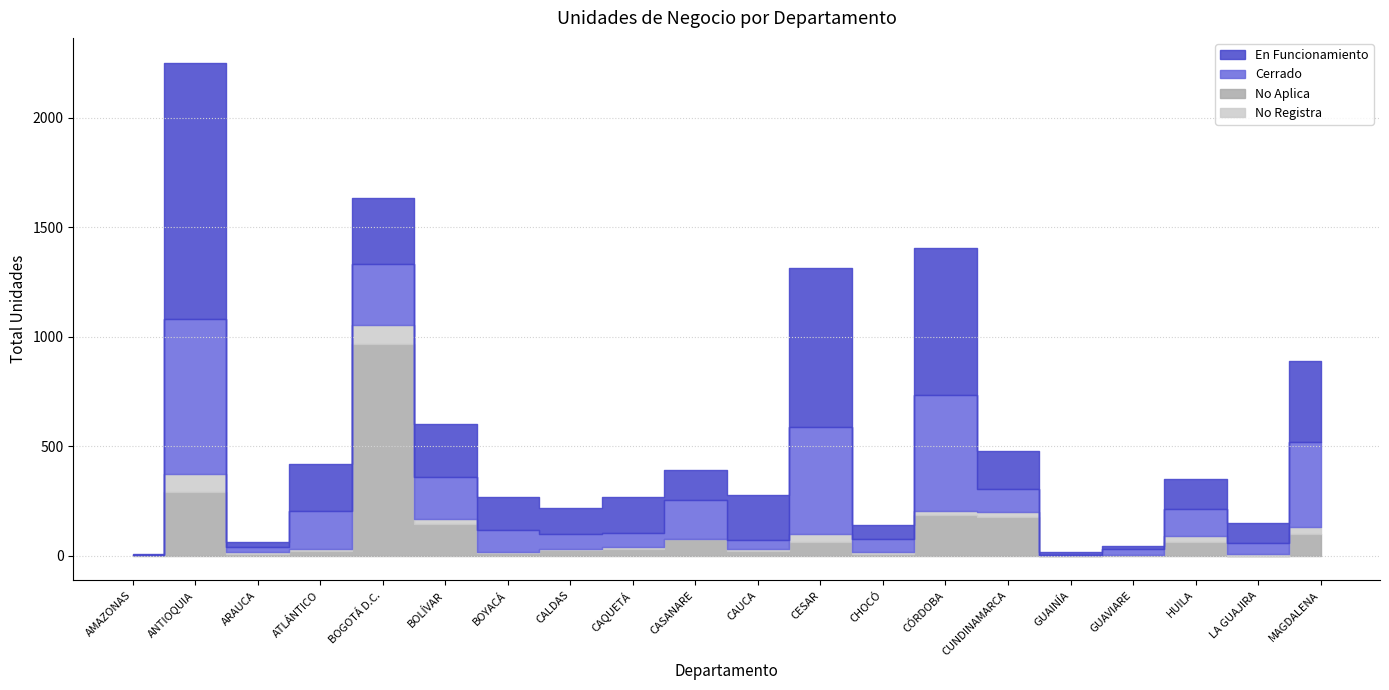

Where does the No Registra series first go above 9?

ANTIOQUIA